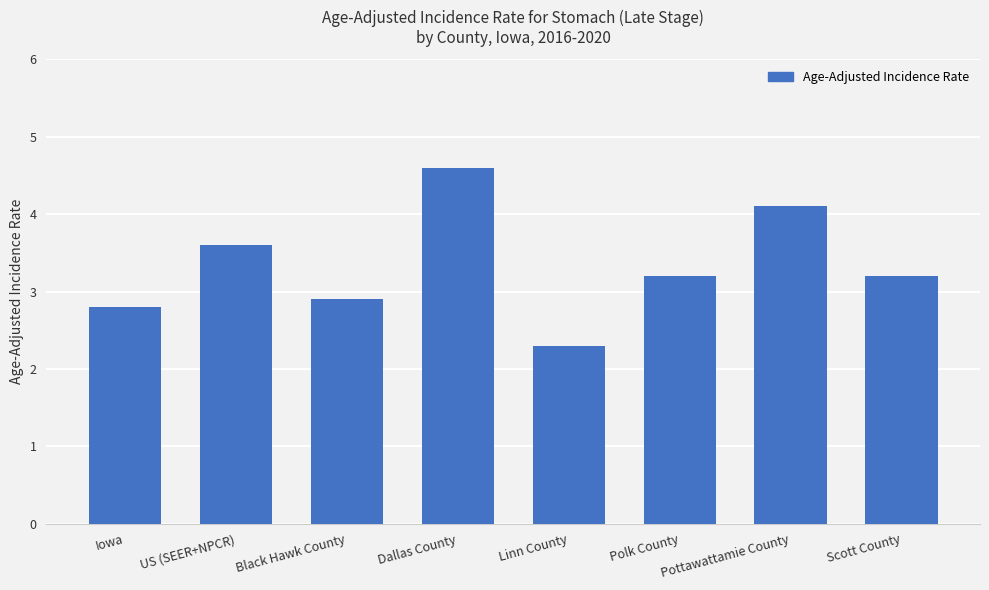

At which label does the data first exceed 3?

US (SEER+NPCR)